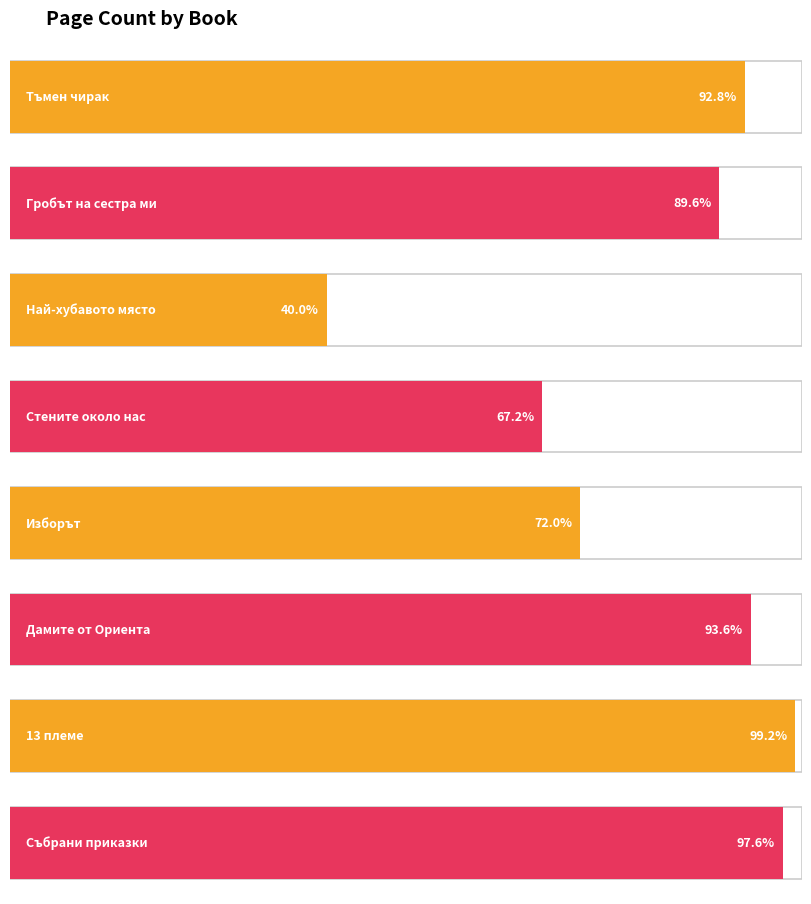

Rank the categories by value from lowest to highest.

Най-хубавото място, Стените около нас, Изборът, Гробът на сестра ми, Тъмен чирак, Дамите от Ориента, Събрани приказки, 13 племе